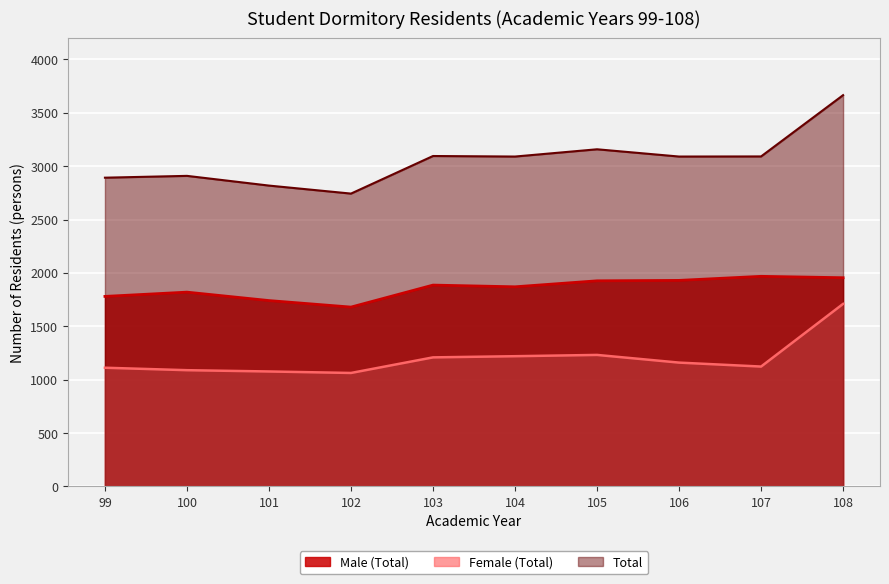

What are all the series names shown in the legend?

Male (Total), Female (Total), Total